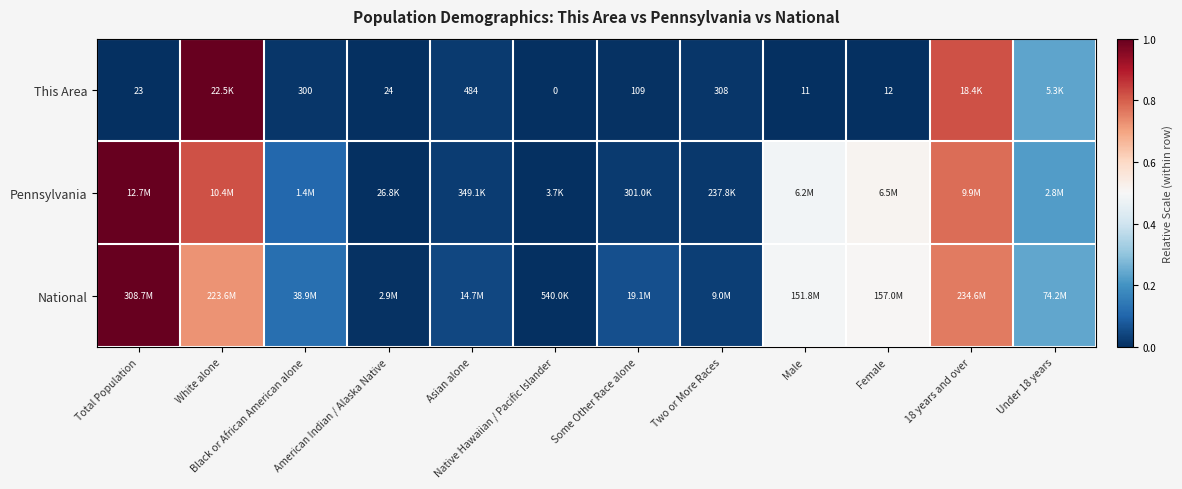

What is the sum of the This Area values at Some Other Race alone and White alone?

1.0